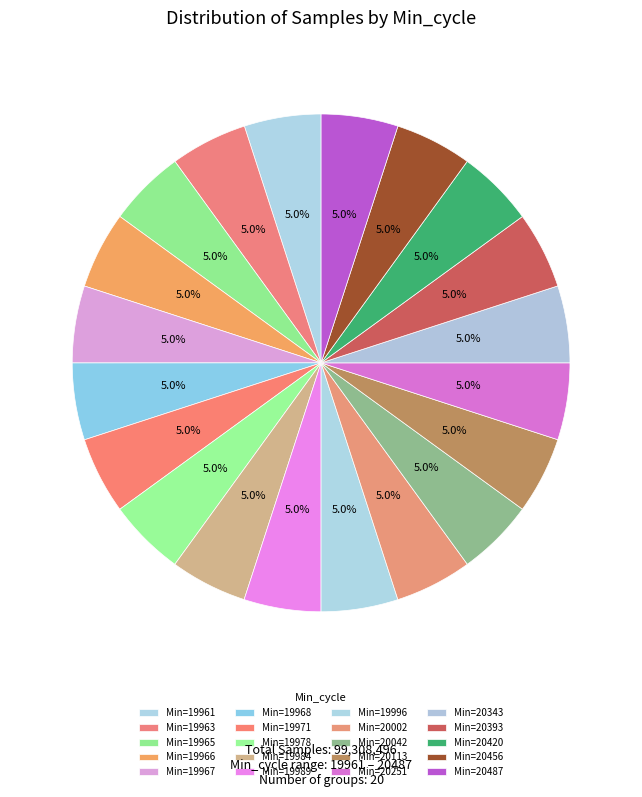

Count the number of slices in the pie.

20